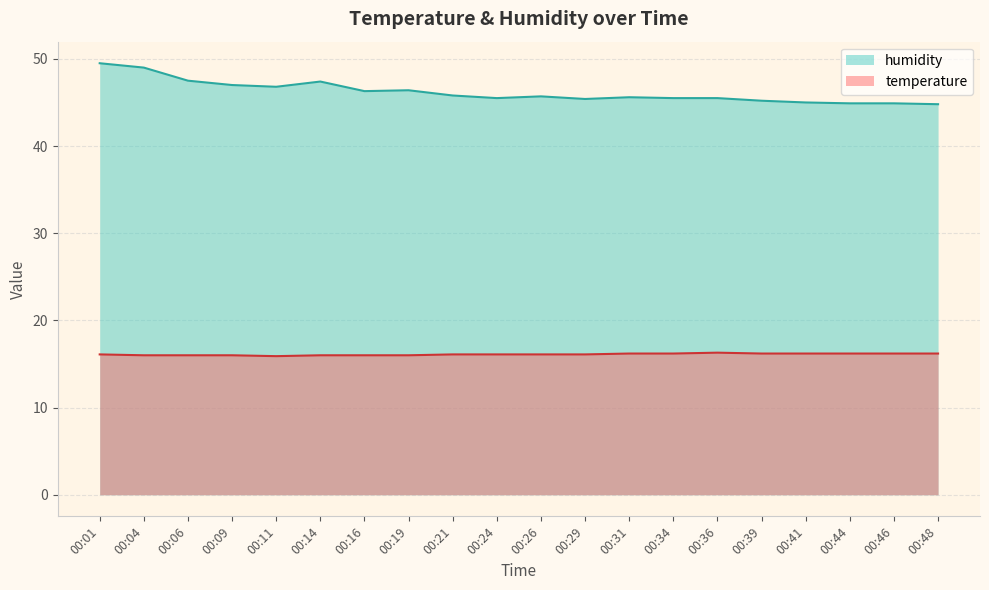

What is the sum of all temperature values?

322.1